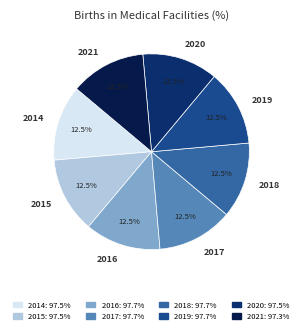

Does 2020 represent more than half of the total?

No